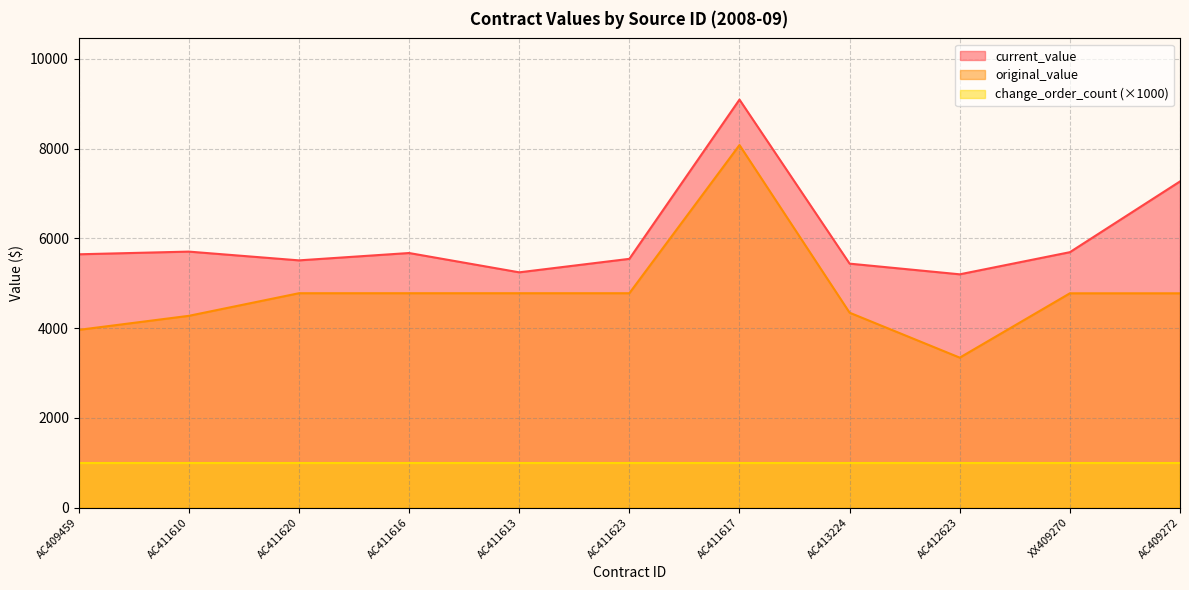

Is it true that current_value equals 12644.7 at AC409272?

False